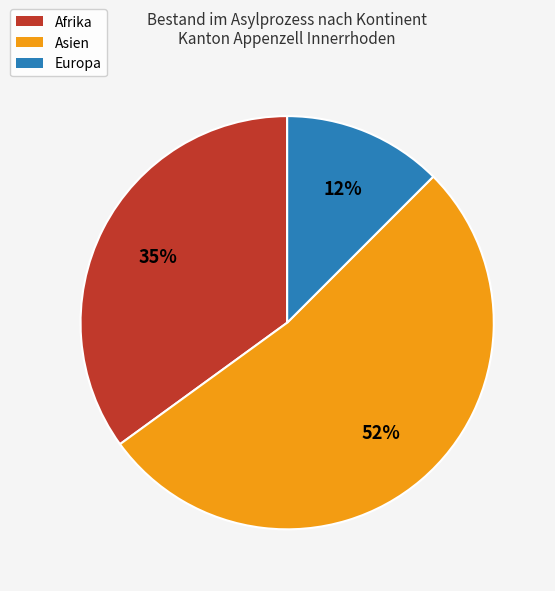

The Asien slice represents 52% of the pie. True or false?

True